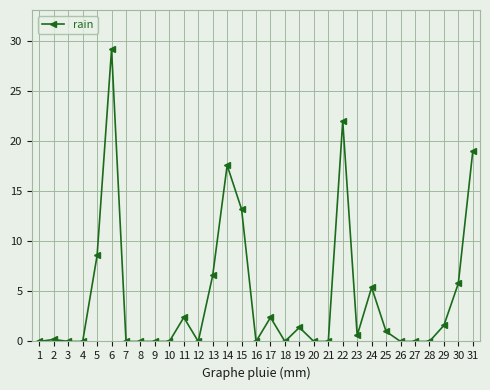

Reading right to left, extract all data points from this chart.

31=19.0	30=5.8	29=1.6	28=0.0	27=0.0	26=0.0	25=1.0	24=5.4	23=0.6	22=22.0	21=0.0	20=0.0	19=1.4	18=0.0	17=2.4	16=0.0	15=13.2	14=17.6	13=6.6	12=0.0	11=2.4	10=0.0	9=0.0	8=0.0	7=0.0	6=29.2	5=8.6	4=0.0	3=0.0	2=0.2	1=0.0